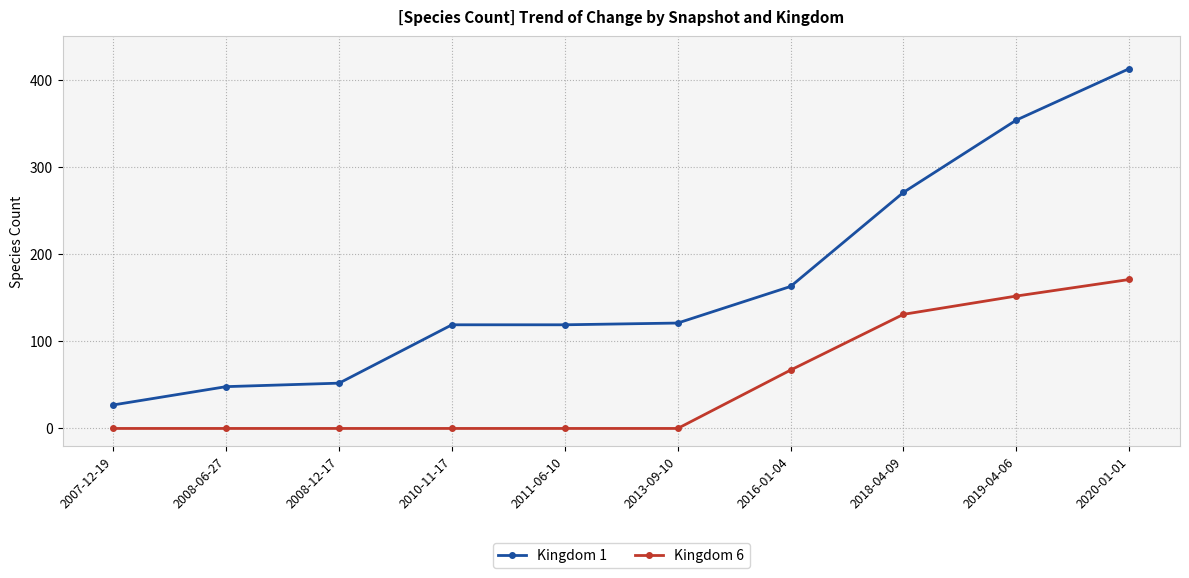

Count the number of categories in the chart.

10